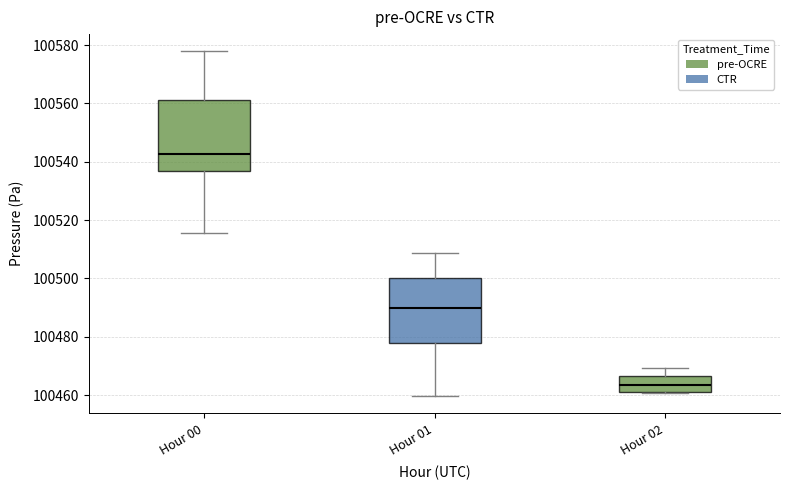

Where does the upper whisker of the box for Hour 02 end on the y-axis? The values are not printed on the chart, so give them approximately, as read against the axis.

100470